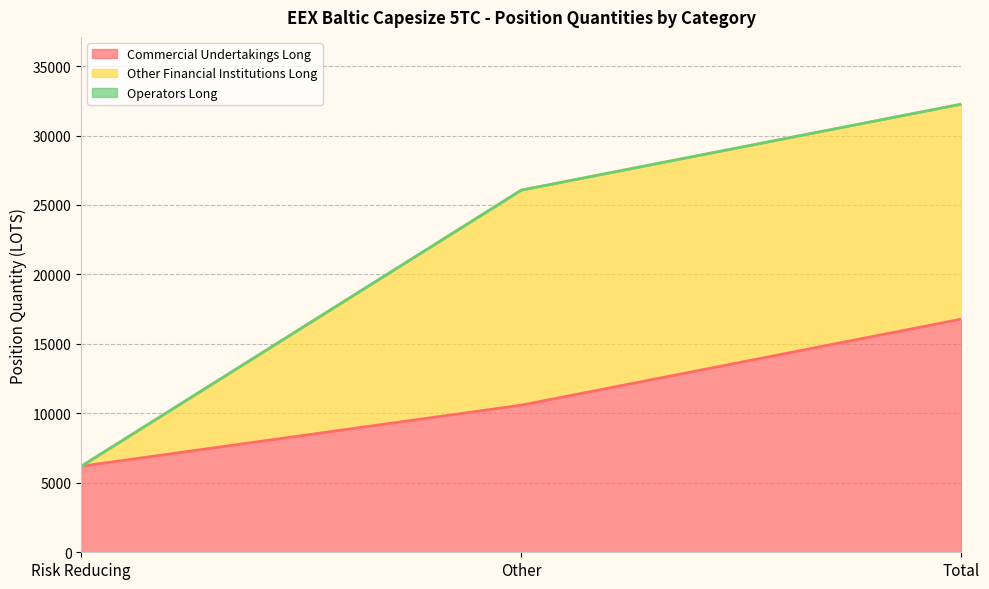

How many categories are shown in the chart?

3